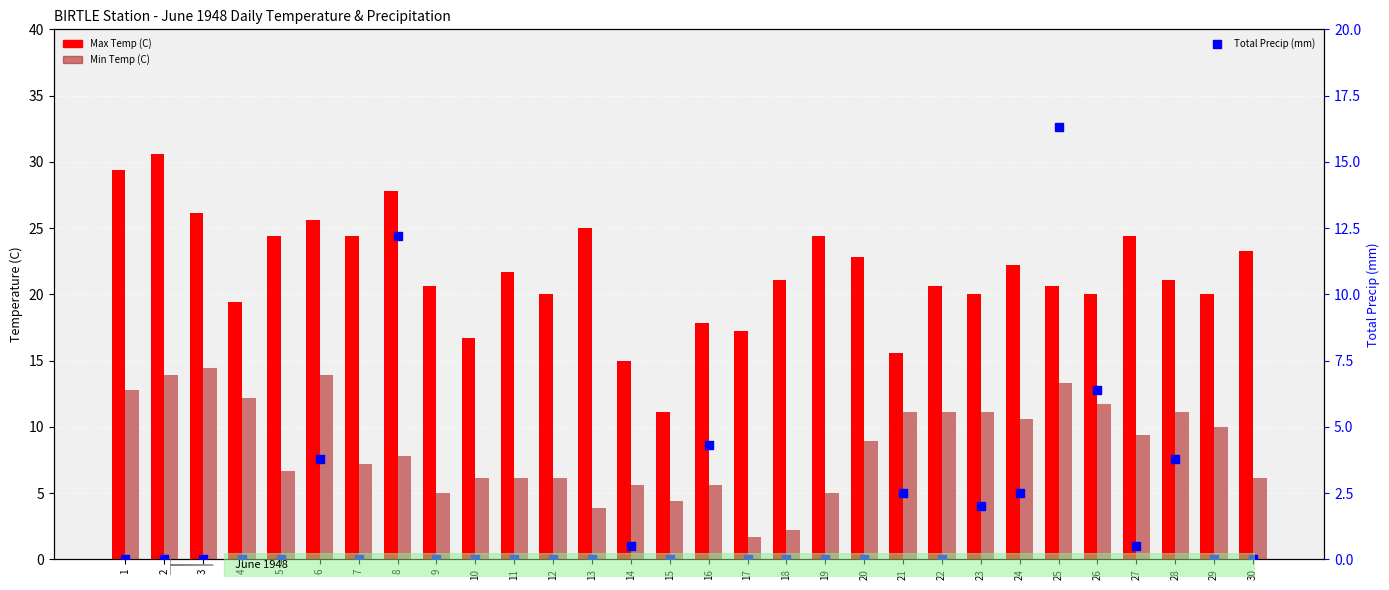

What are all the series names shown in the legend?

Max Temp (C), Min Temp (C), Total Precip (mm)